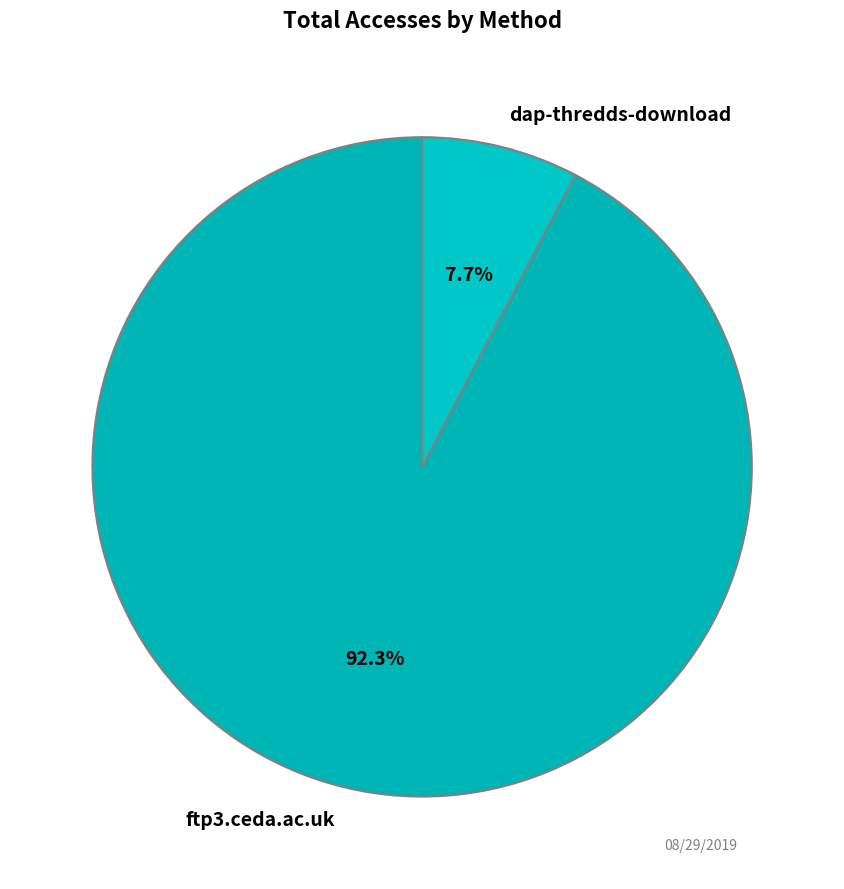

Between dap-thredds-download and ftp3.ceda.ac.uk, which is larger?

ftp3.ceda.ac.uk